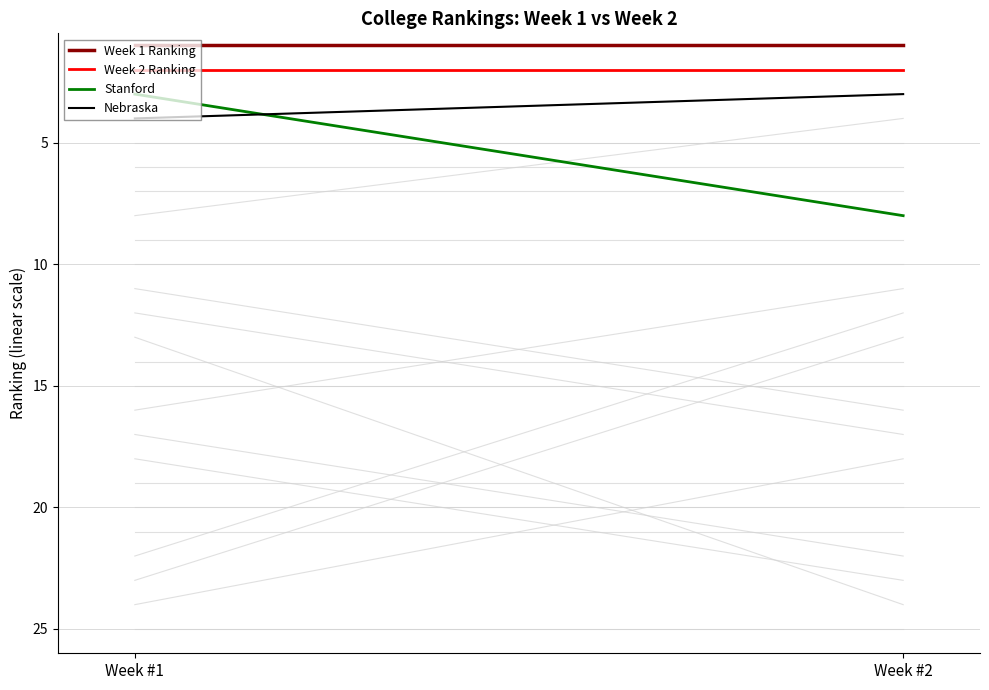

Is this an area chart (filled region under the line)?

No